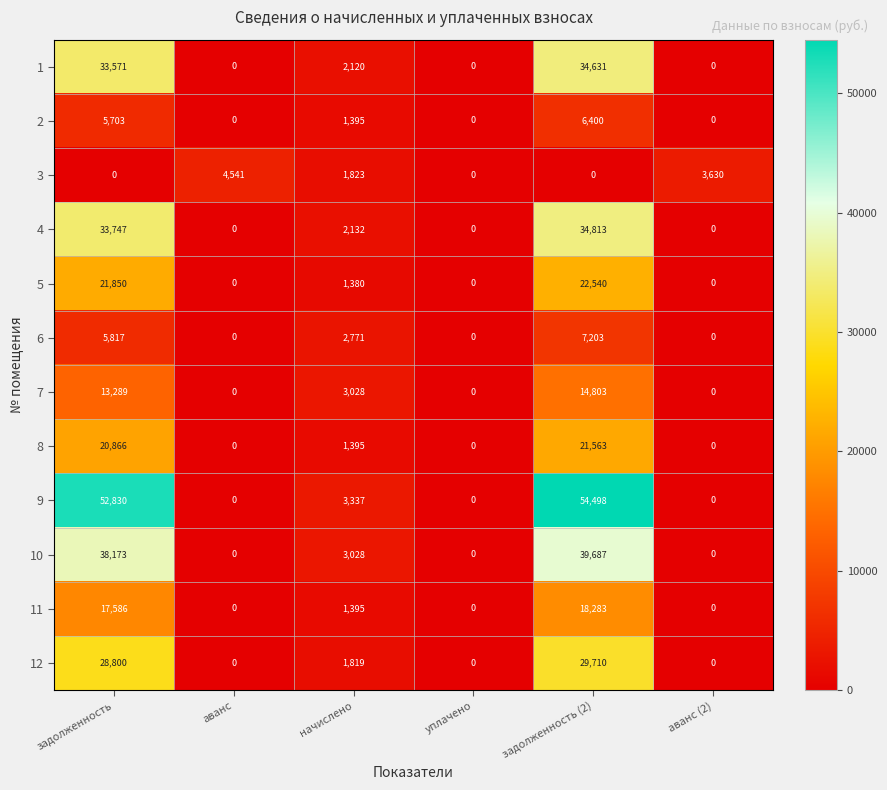

What is the difference between the 10 values at аванс (2) and задолженность?

38173